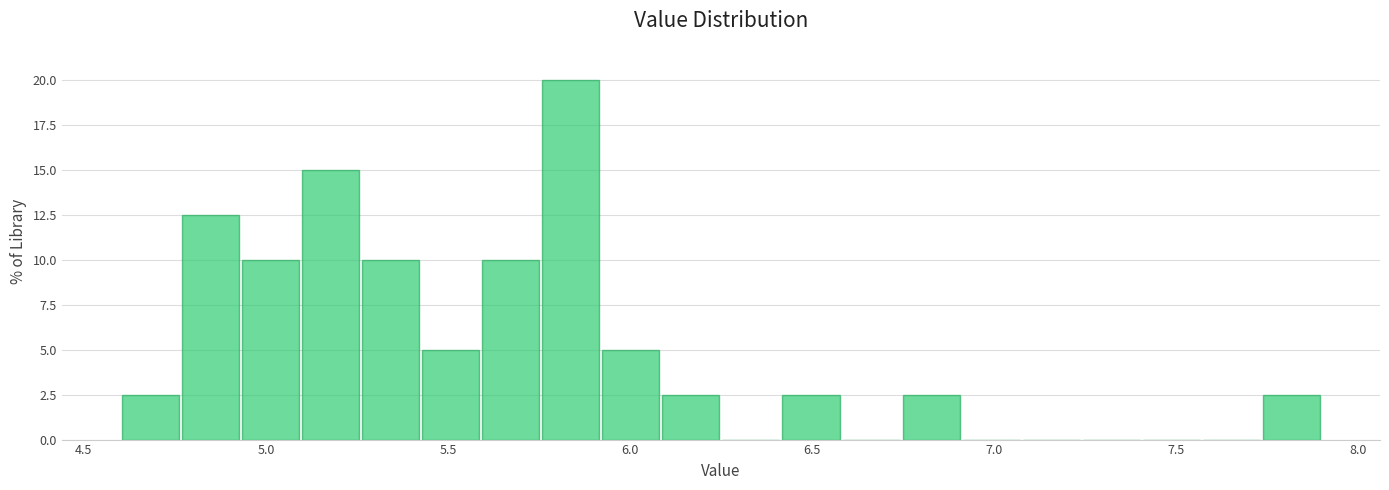

Read against the x-axis, roughly where is the centre of the tallest bar?

5.85